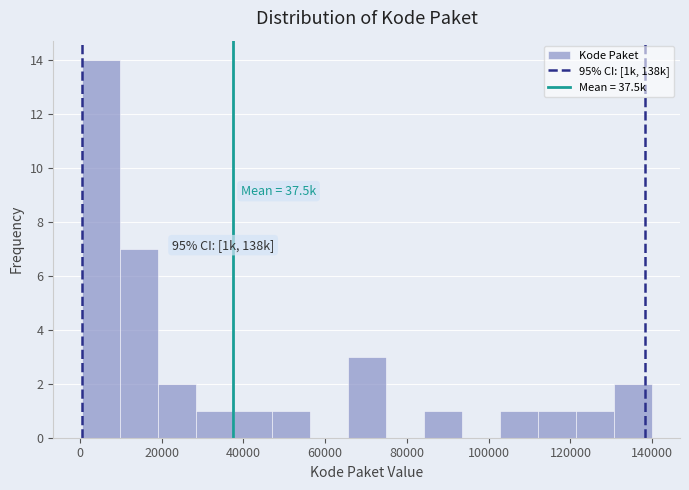

Which range on the x-axis has the tallest bar?

0 to 10000